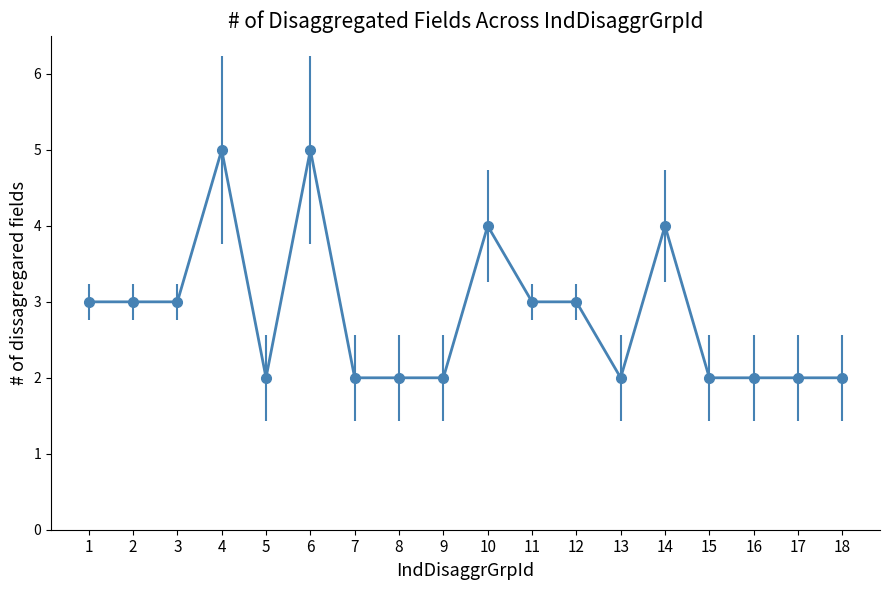

What is the maximum value shown in the chart?

5